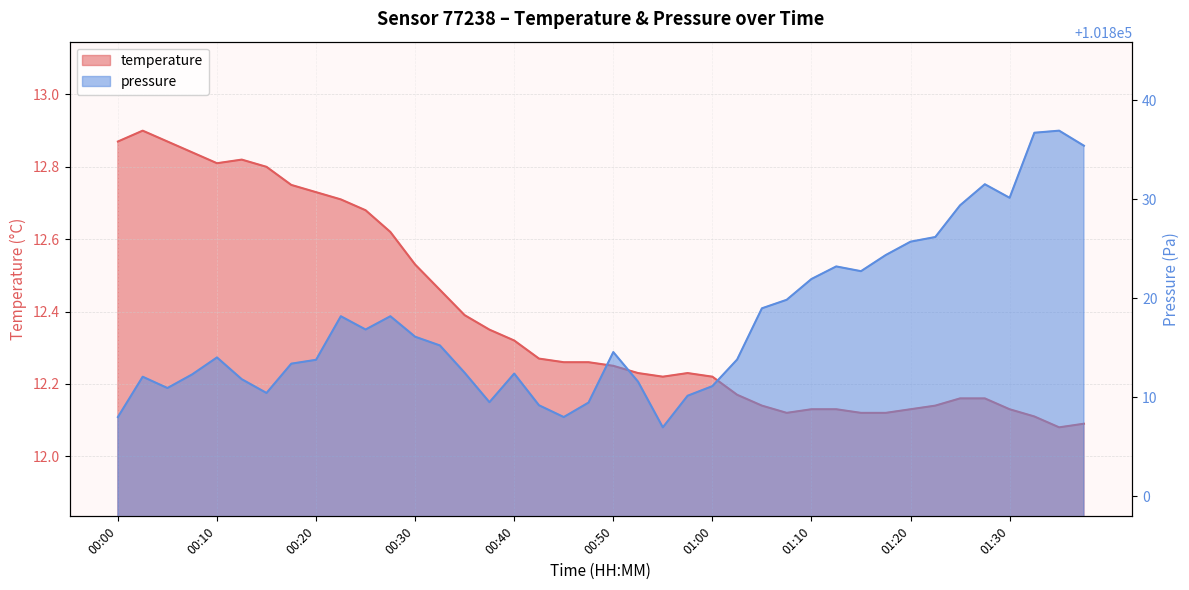

The value of temperature at 00:30 is 22.0. True or false?

False